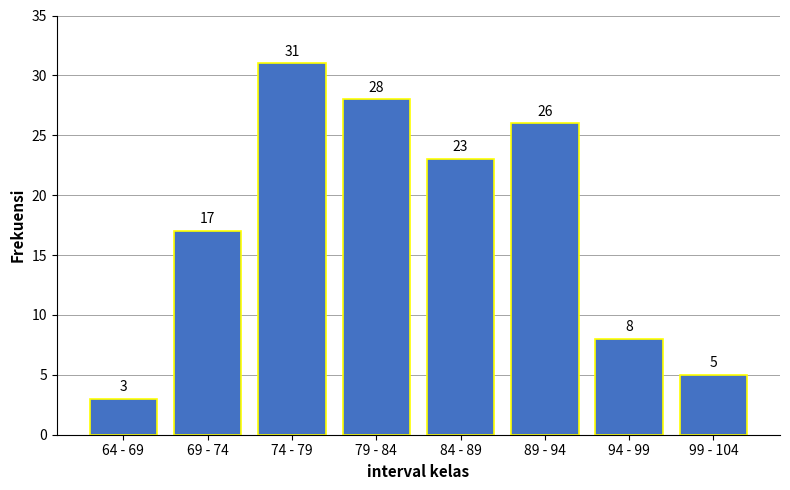

Reading right to left, list all the values displayed in this chart.

5	8	26	23	28	31	17	3